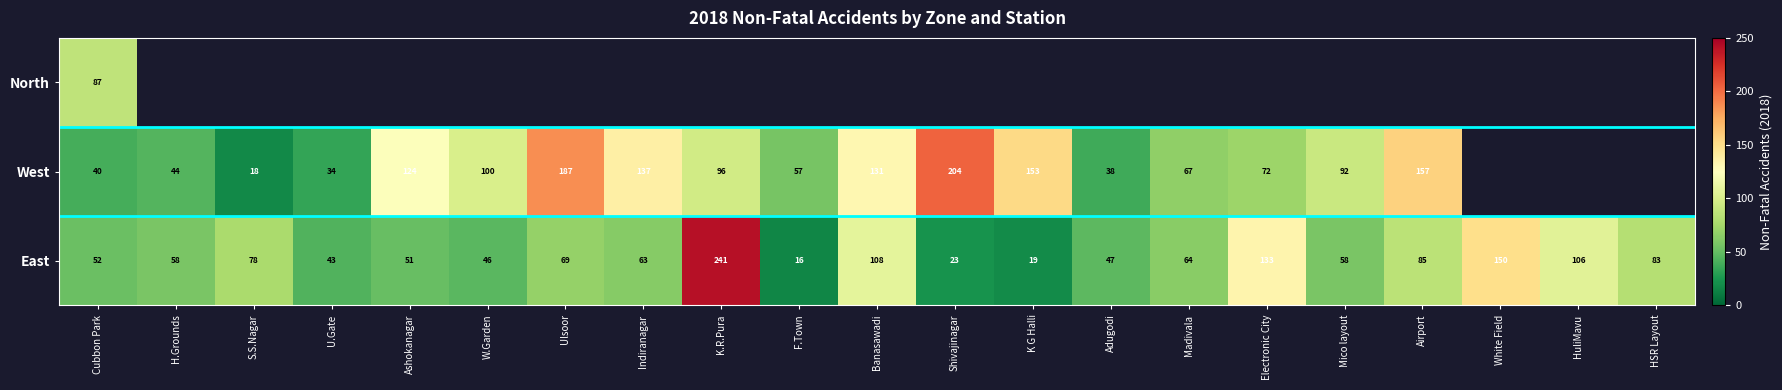

What is the spread (max minus min) of values at H.Grounds?

14.0